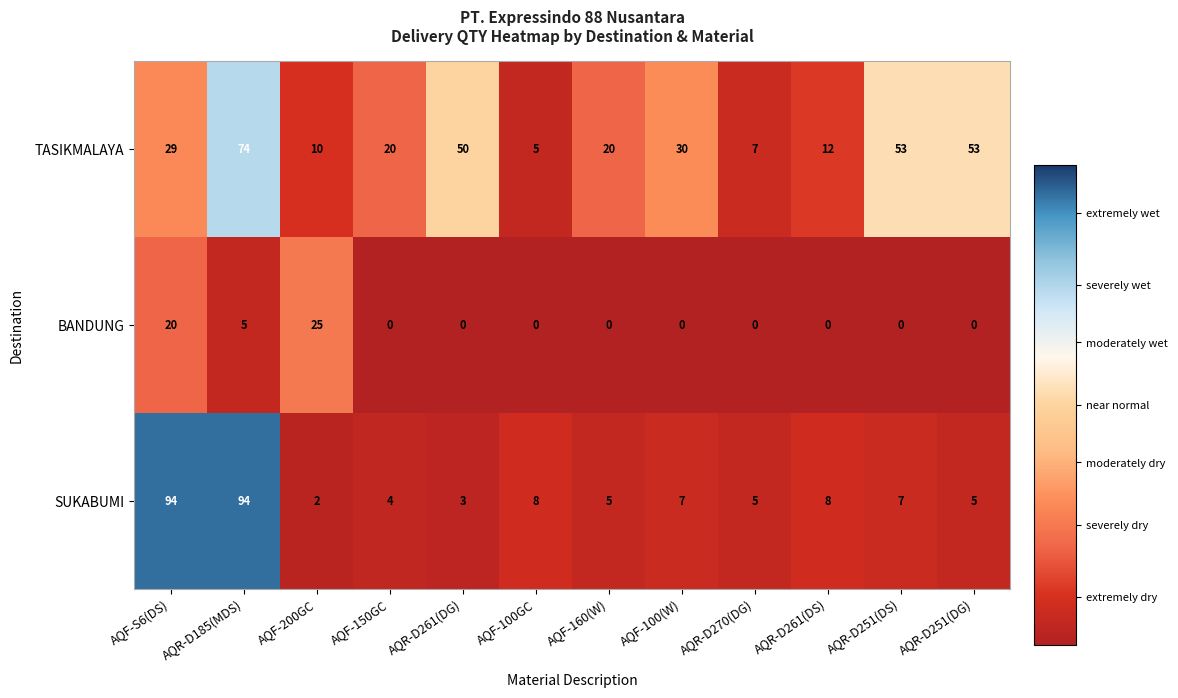

Which series has the largest range (max minus min)?

SUKABUMI